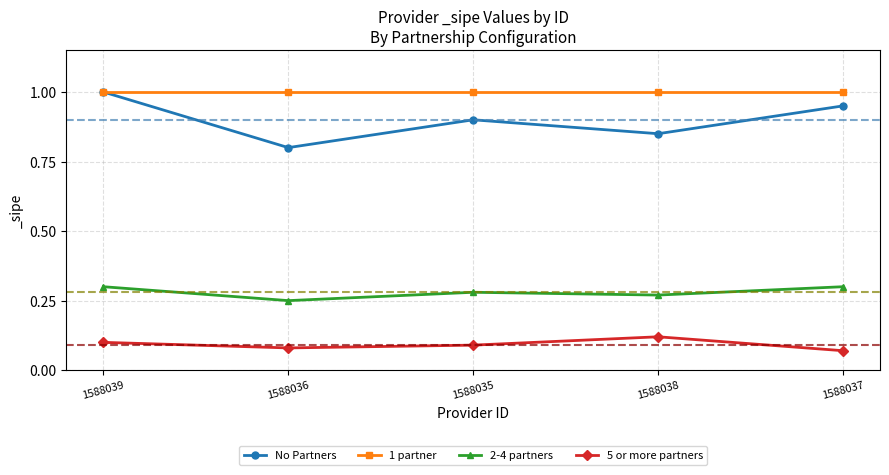

Where is the first local minimum for 2-4 partners?

1588036